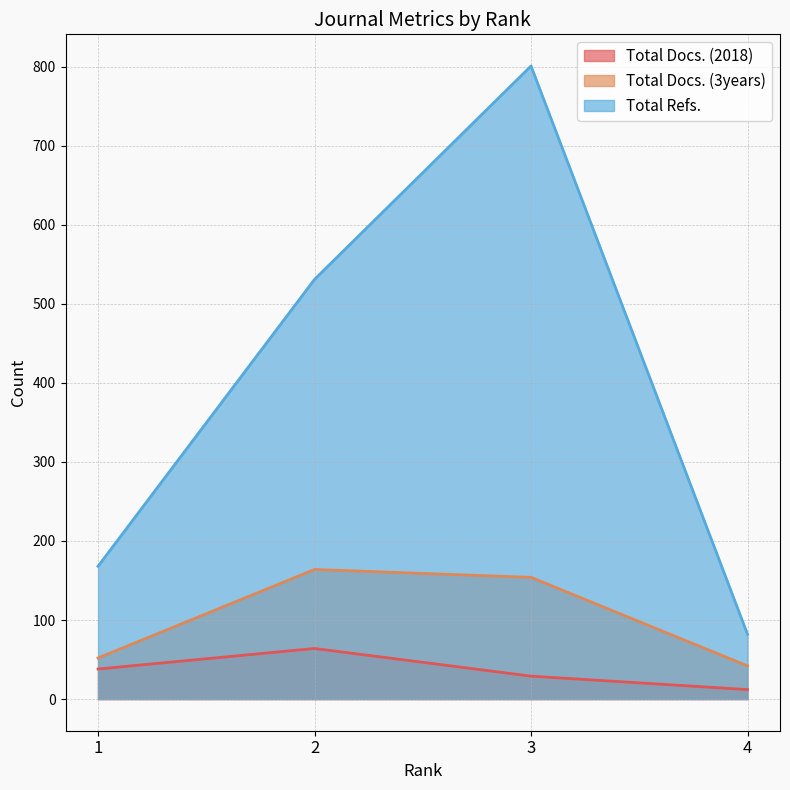

What is the total value across all series at 3?

984